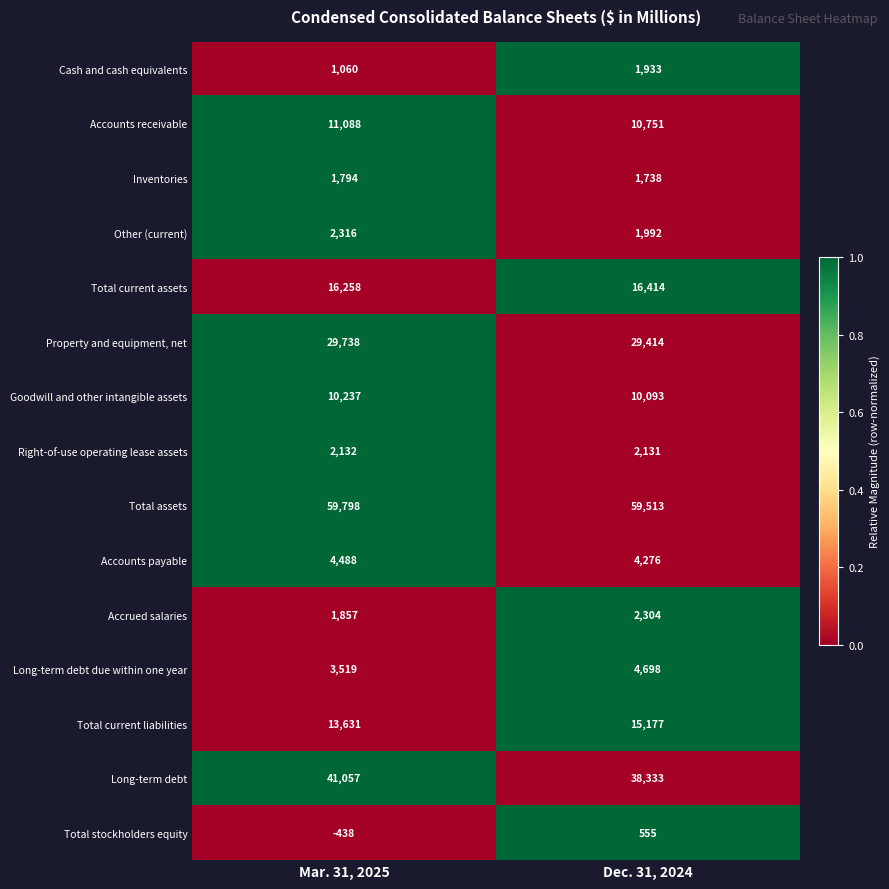

What is the sum of all Long-term debt due within one year values?

8217